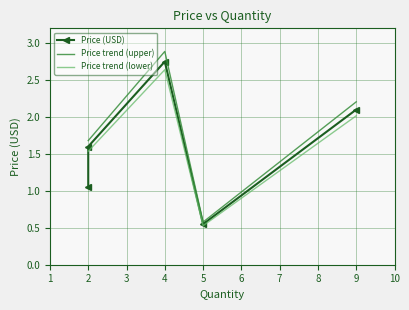

Which has a higher value, 2 or 2?

2